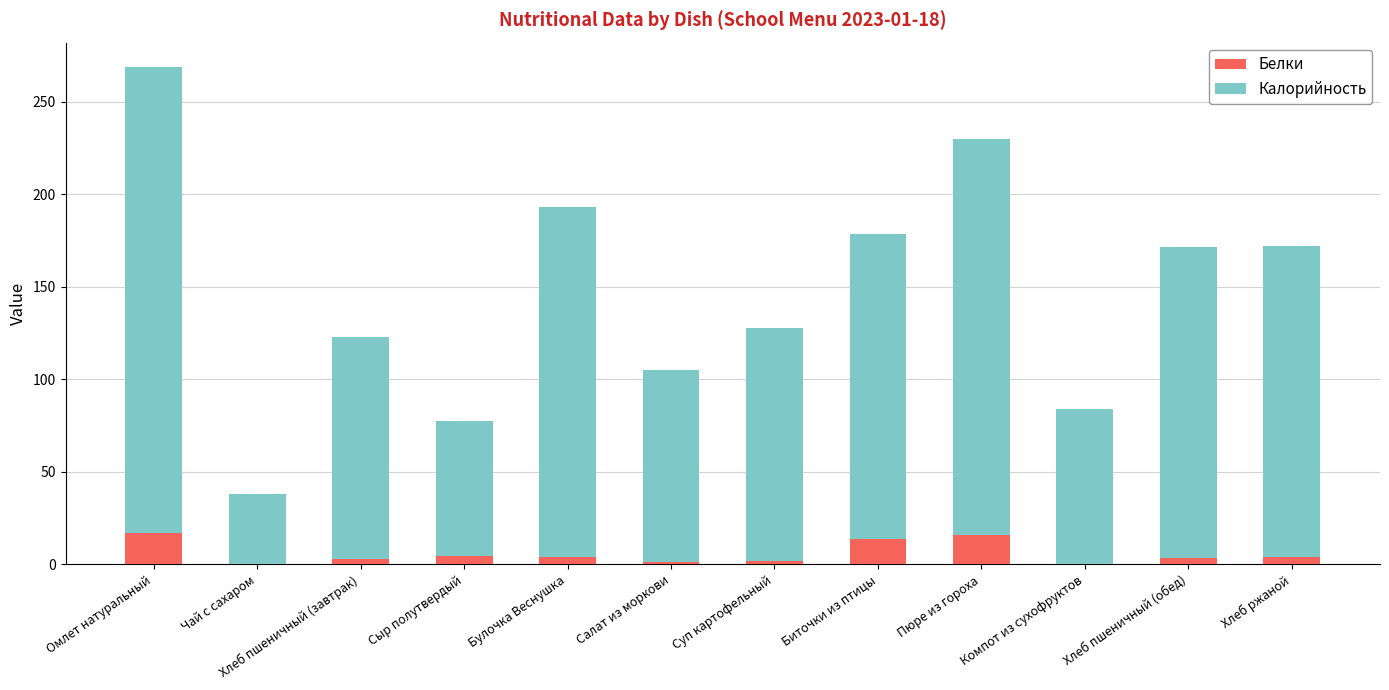

Where does the Белки series first go above 3?

Омлет натуральный